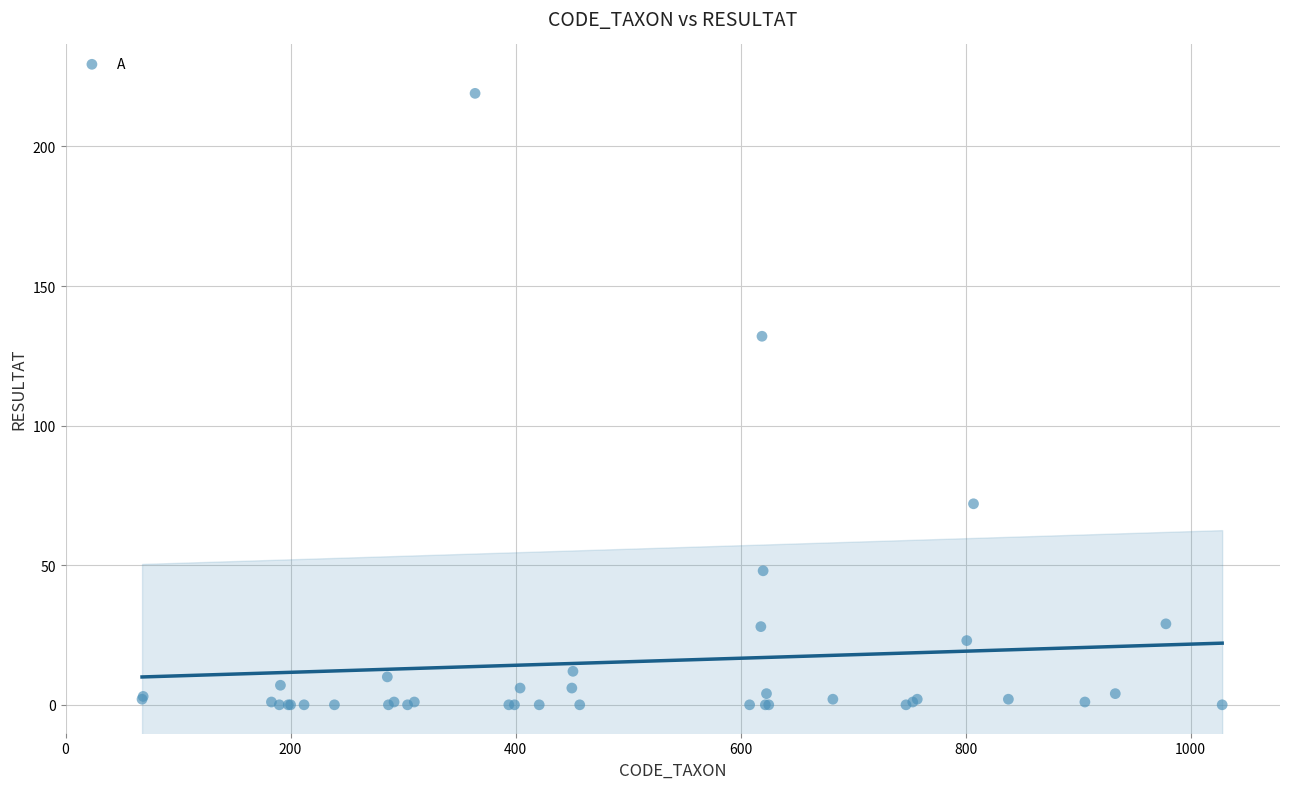

What Y value in the scatter plot is closest to 109?

132